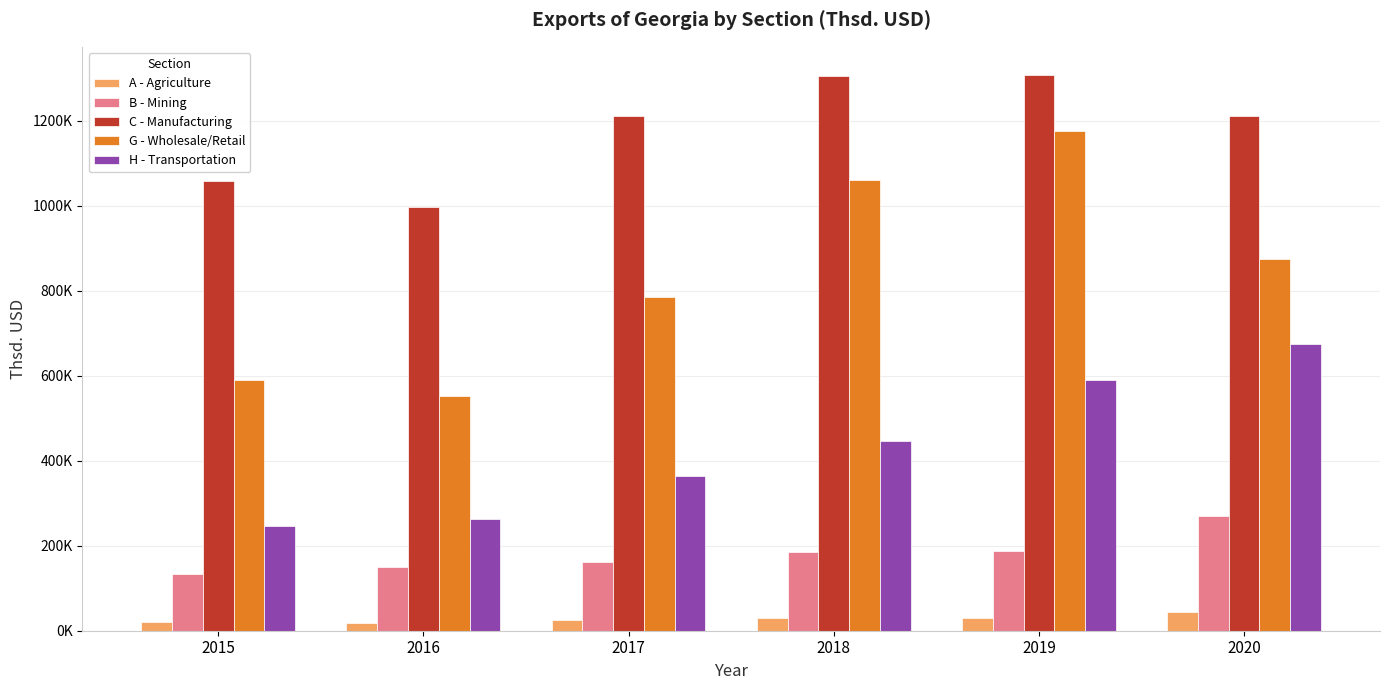

Which series has the largest total across all categories?

C - Manufacturing